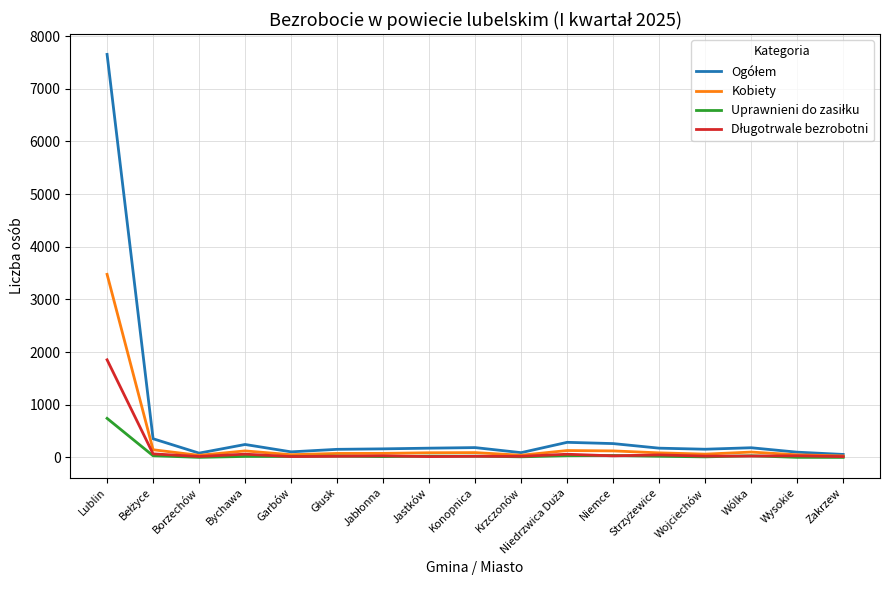

At which category is the sum across all series the highest?

Lublin